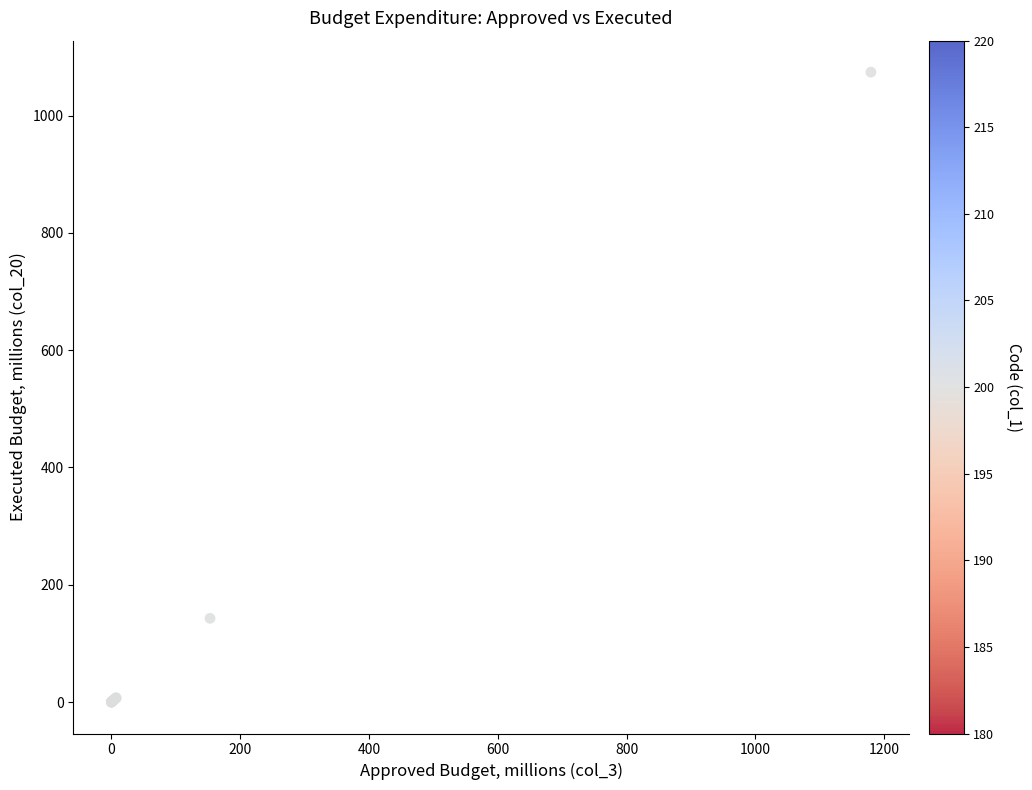

What Y value in the scatter plot is closest to 537?

142.7